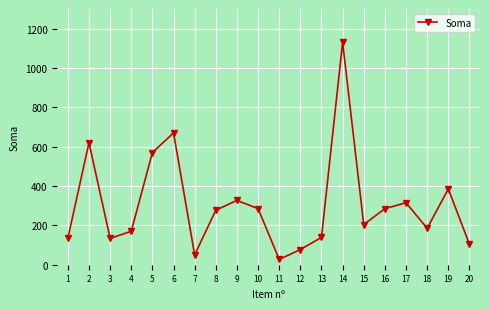

What is the value of the 5th point from the left?

570